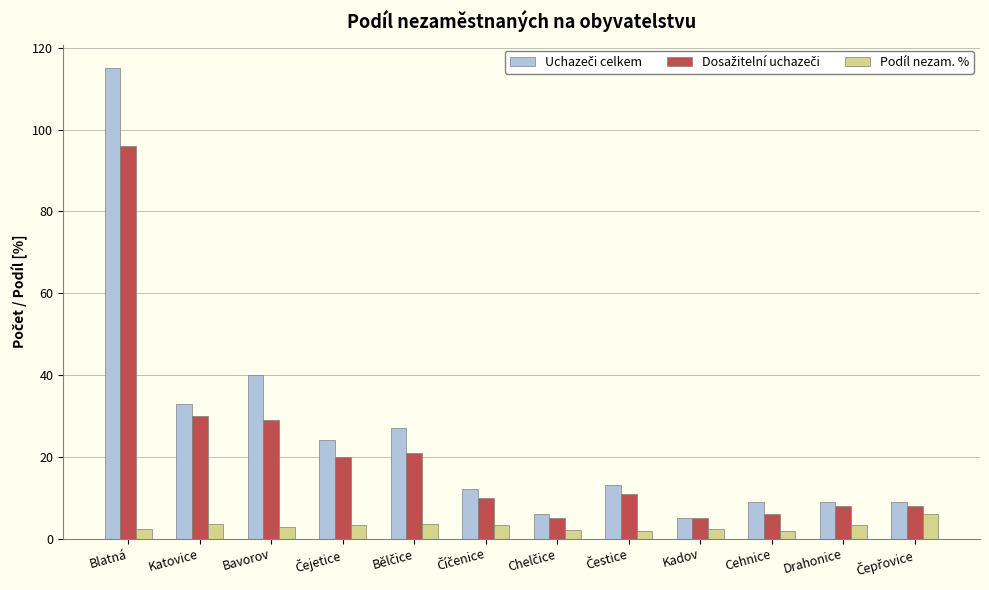

What is the difference between the Podíl nezam. % values at Cehnice and Katovice?

1.7